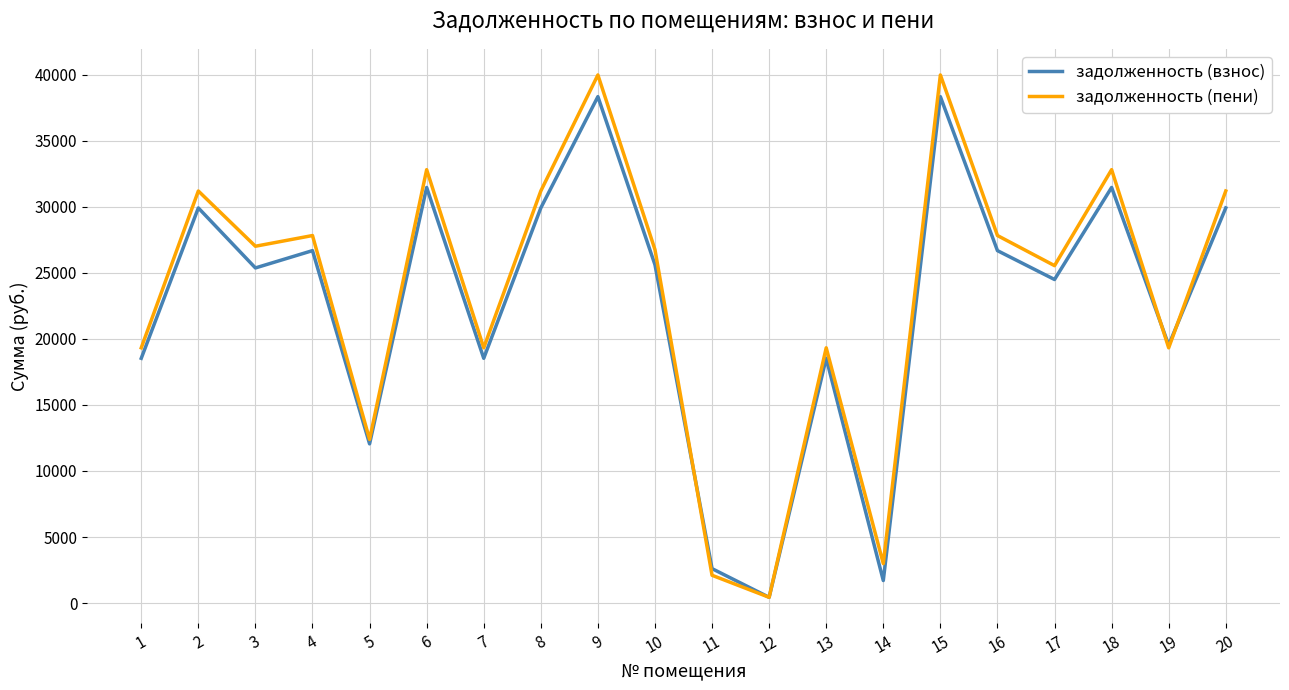

The value of задолженность (взнос) at 10 is 25609.4. True or false?

True